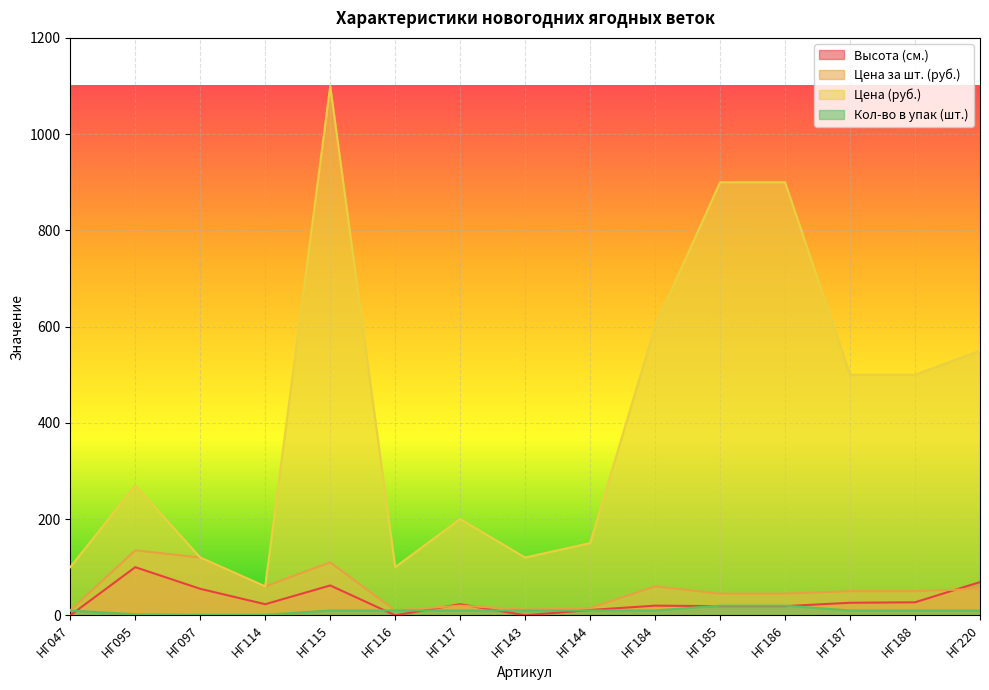

After their last crossing, which series has the higher values: Кол-во в упак (шт.) or Высота (см.)?

Высота (см.)